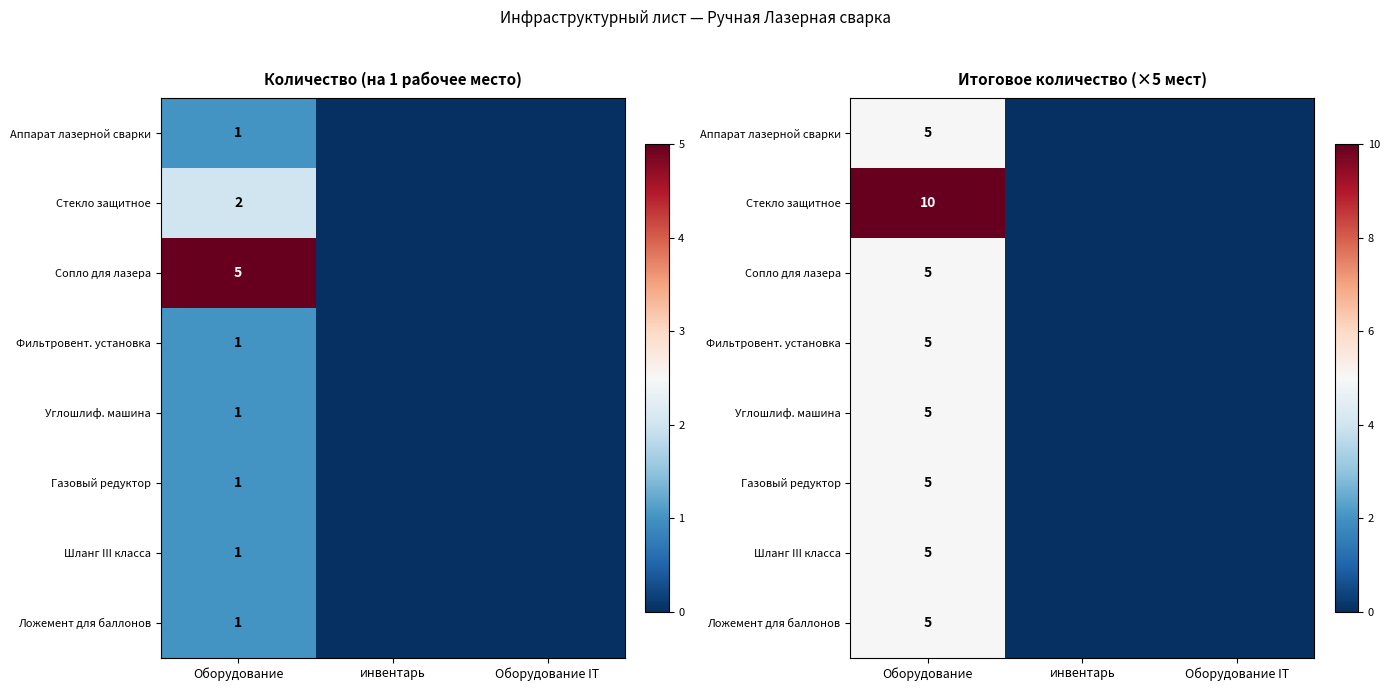

What is the average value of the Ложемент для баллонов series?

2